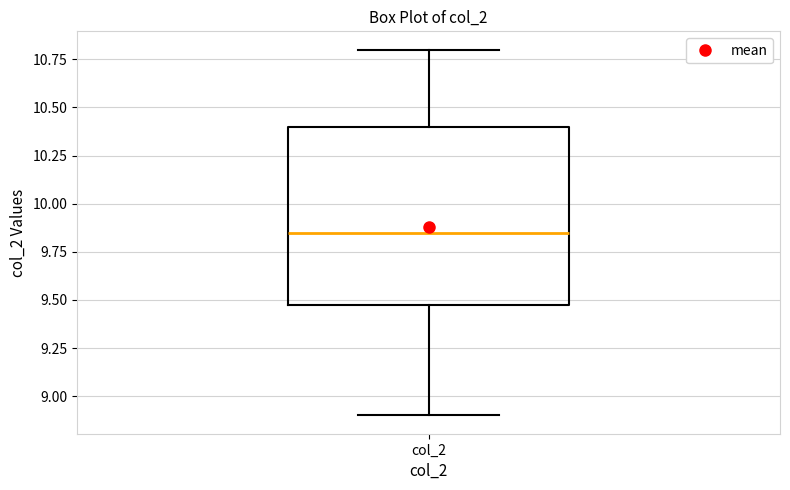

Read this box plot against the y-axis: the position of the median line, the range covered by the box, and the ends of both whiskers. The values are not printed on the chart, so give them approximately, as read against the axis.

median 9.85, box 9.50 to 10.40, whiskers 8.90 to 10.80